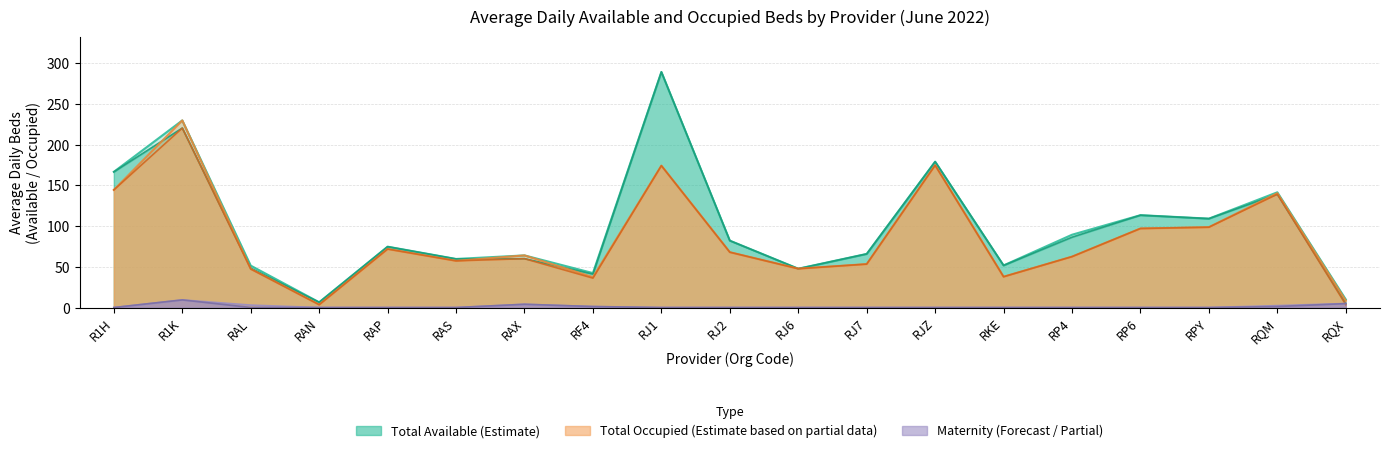

Rank the series at RAL from lowest to highest value.

Maternity Occupied, Maternity Available, General & Acute Occupied, Total Occupied, General & Acute Available, Total Available